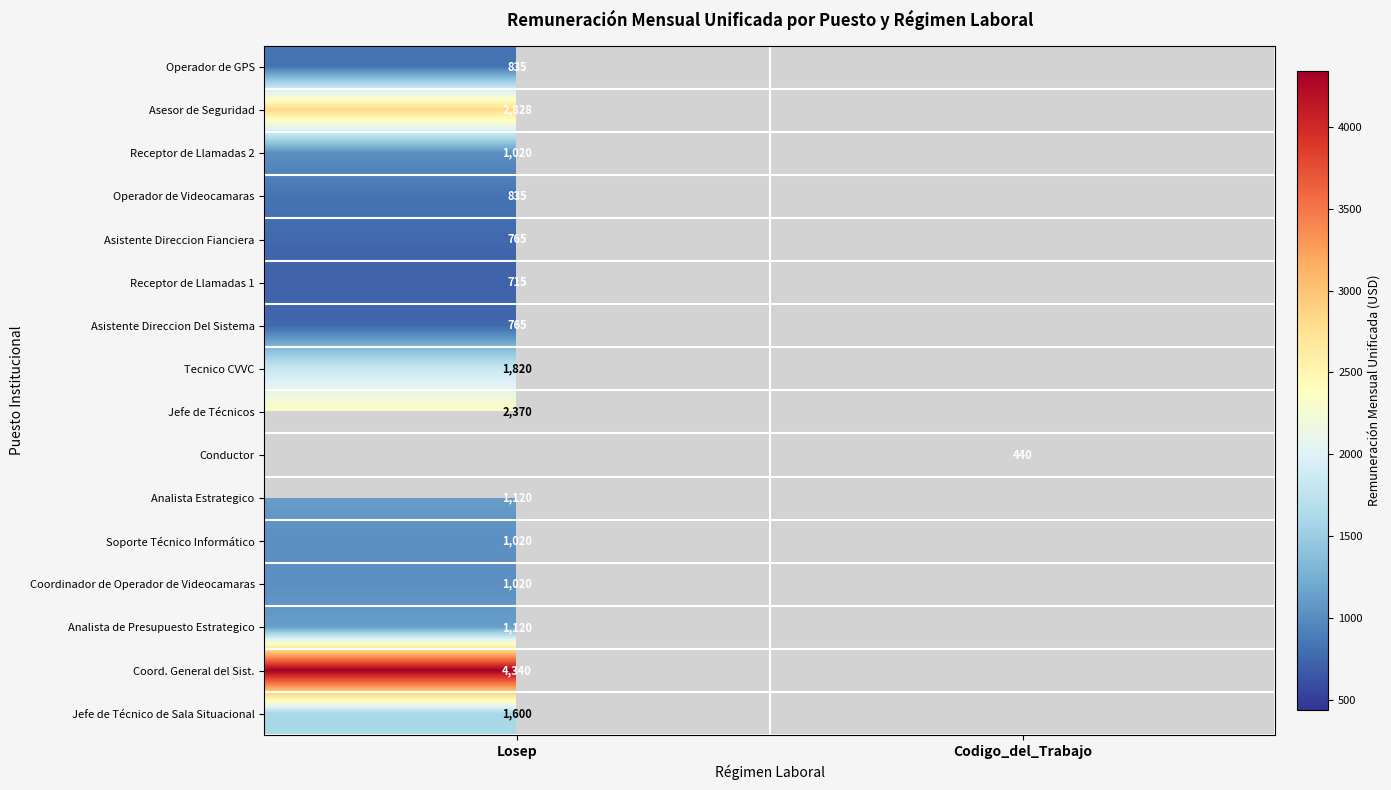

How many series are shown in this chart?

16